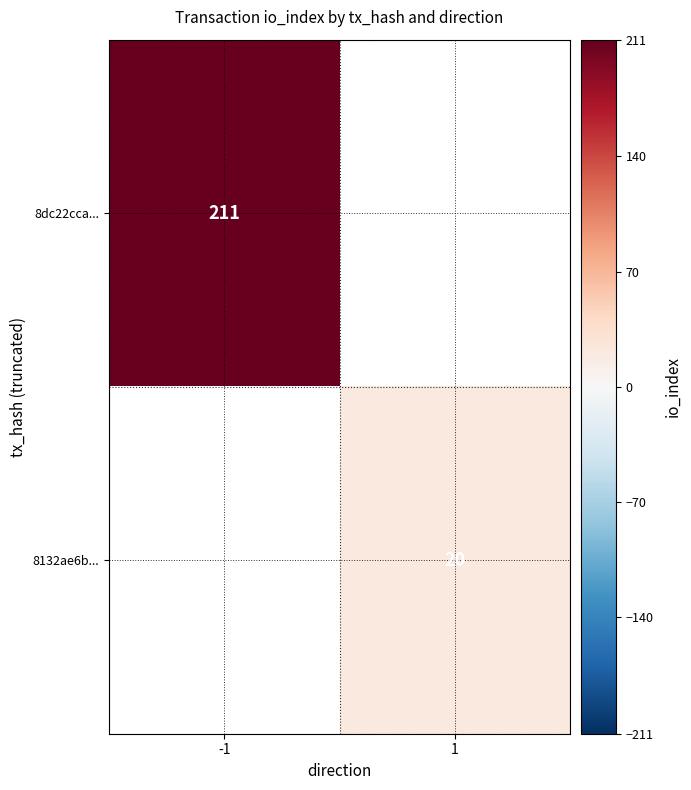

At which category does the chart reach its minimum across all series?

1